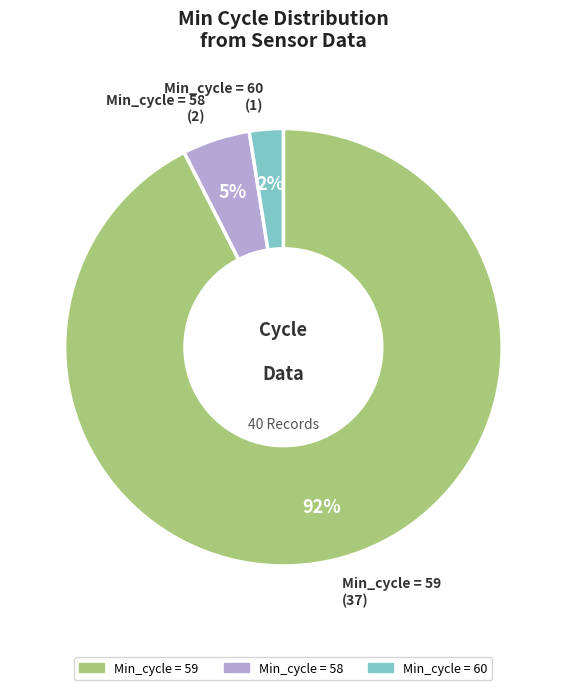

Is there any slice that represents more than half of the pie?

Yes